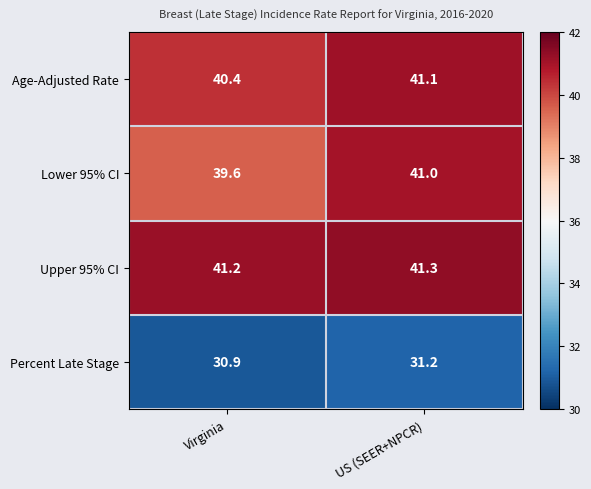

At which category is the sum across all series the highest?

US (SEER+NPCR)